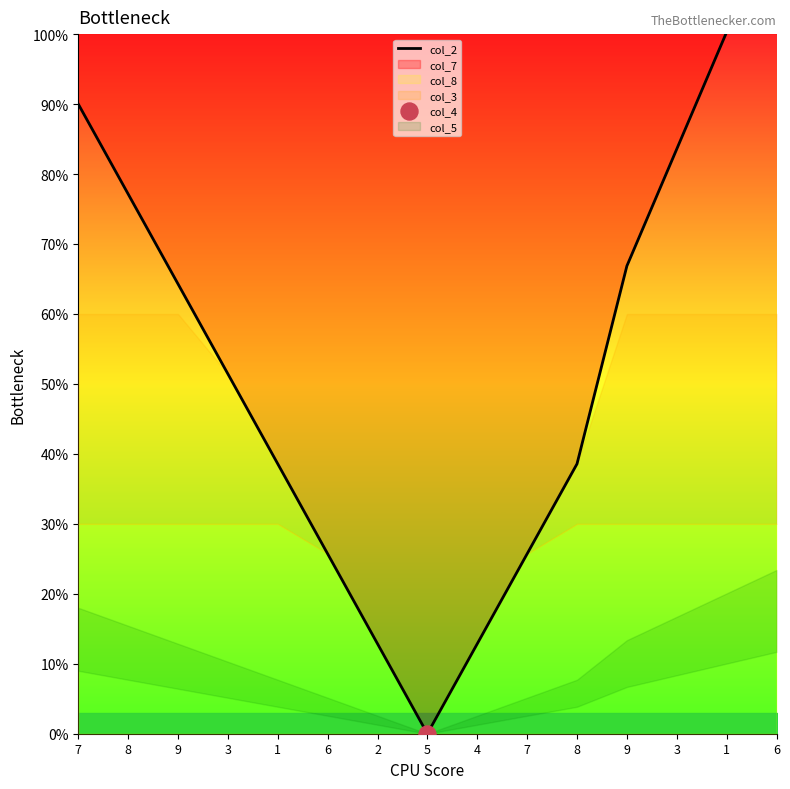

Between 9 and 7, which is larger?

7